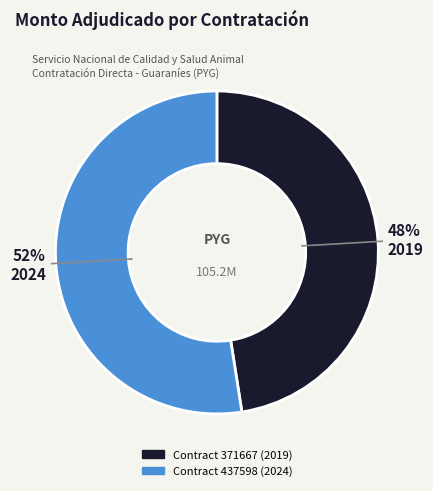

To the nearest percent, what is the average slice percentage?

50%